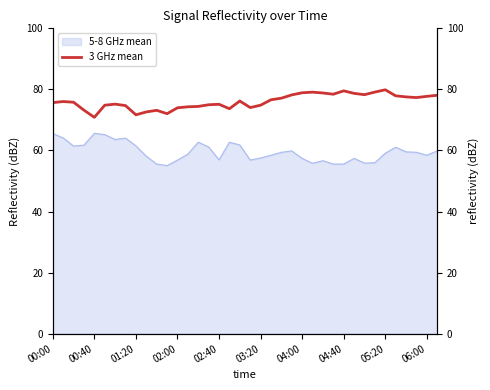

The 5-8 GHz mean series shows 65.6 at 00:00. True or false?

True